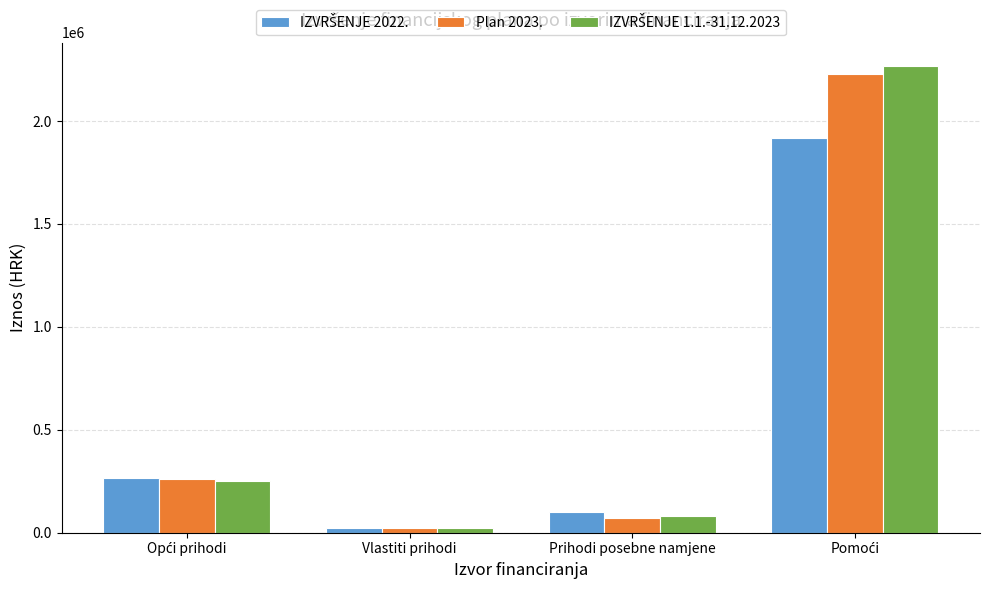

What is the greatest value displayed?

2268094.4